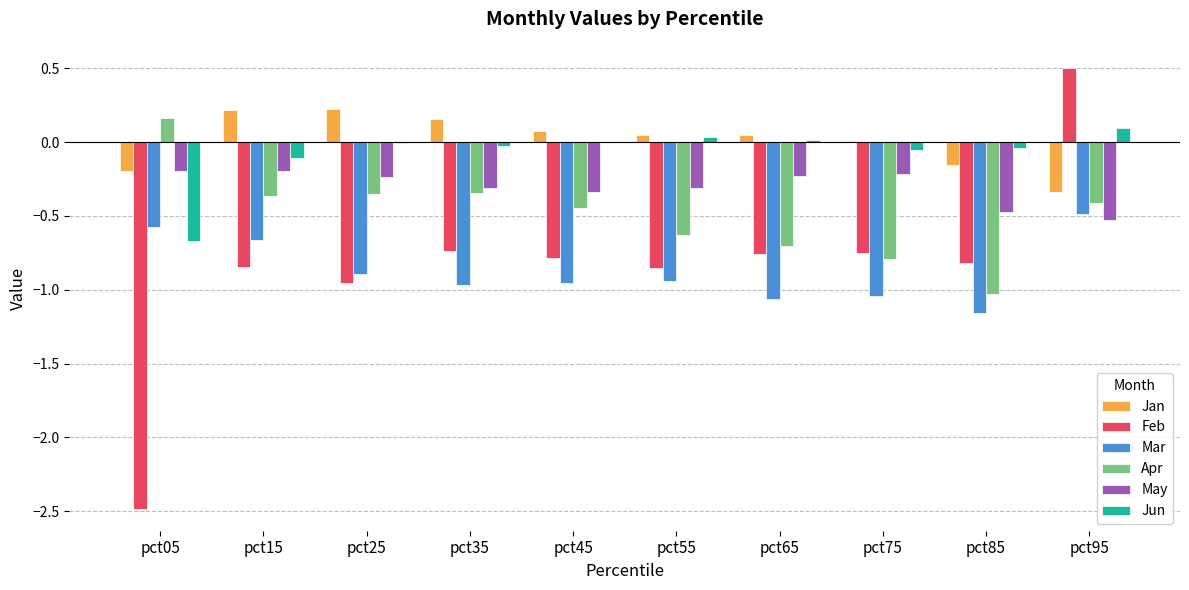

What is the sum of all May values?

-3.0